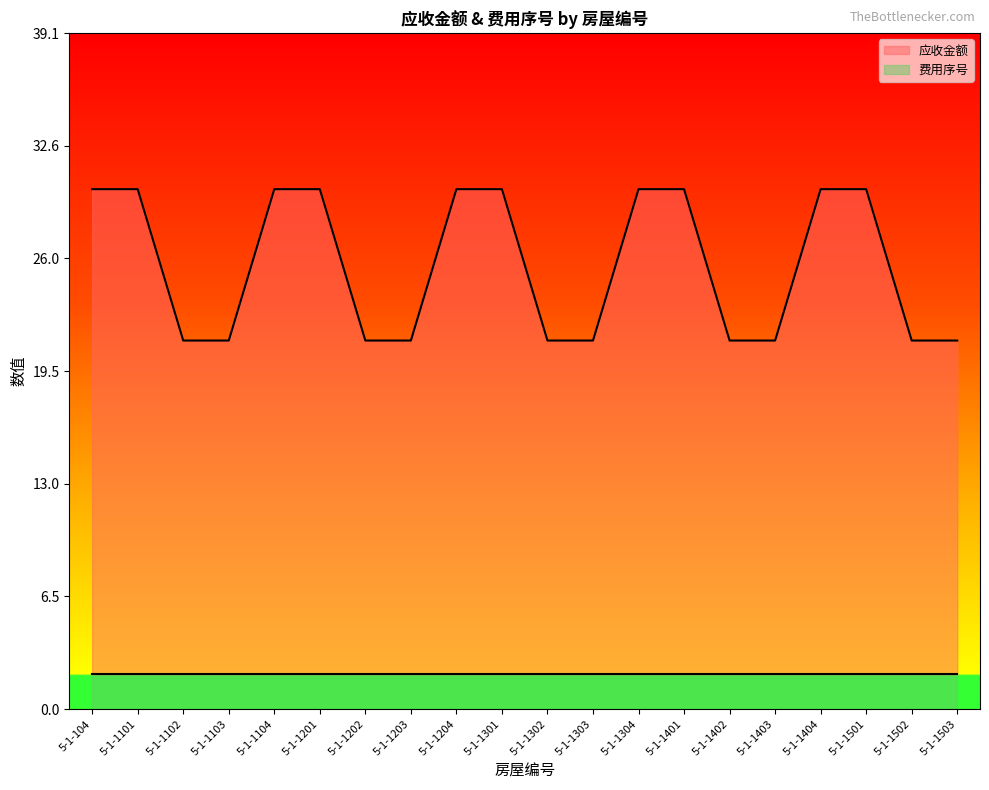

What is the approximate value at 5-1-1404?

30.1